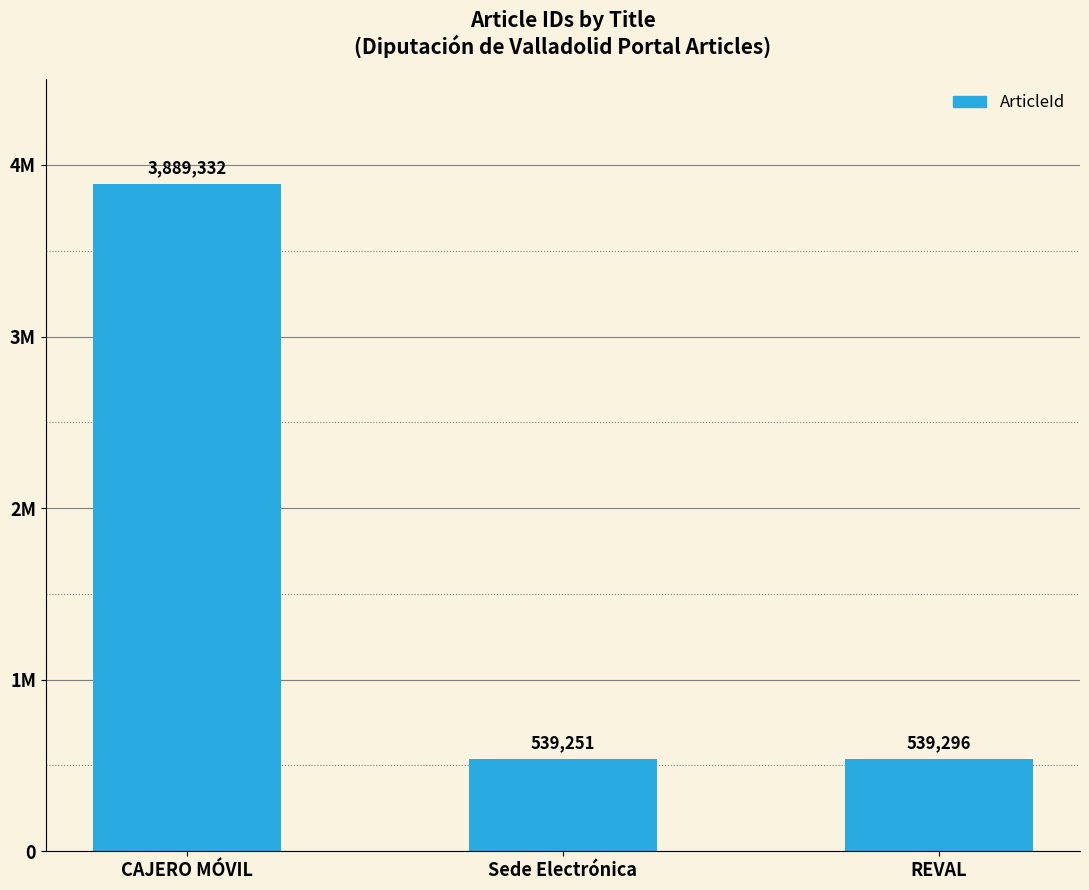

What is the average value?

1655960